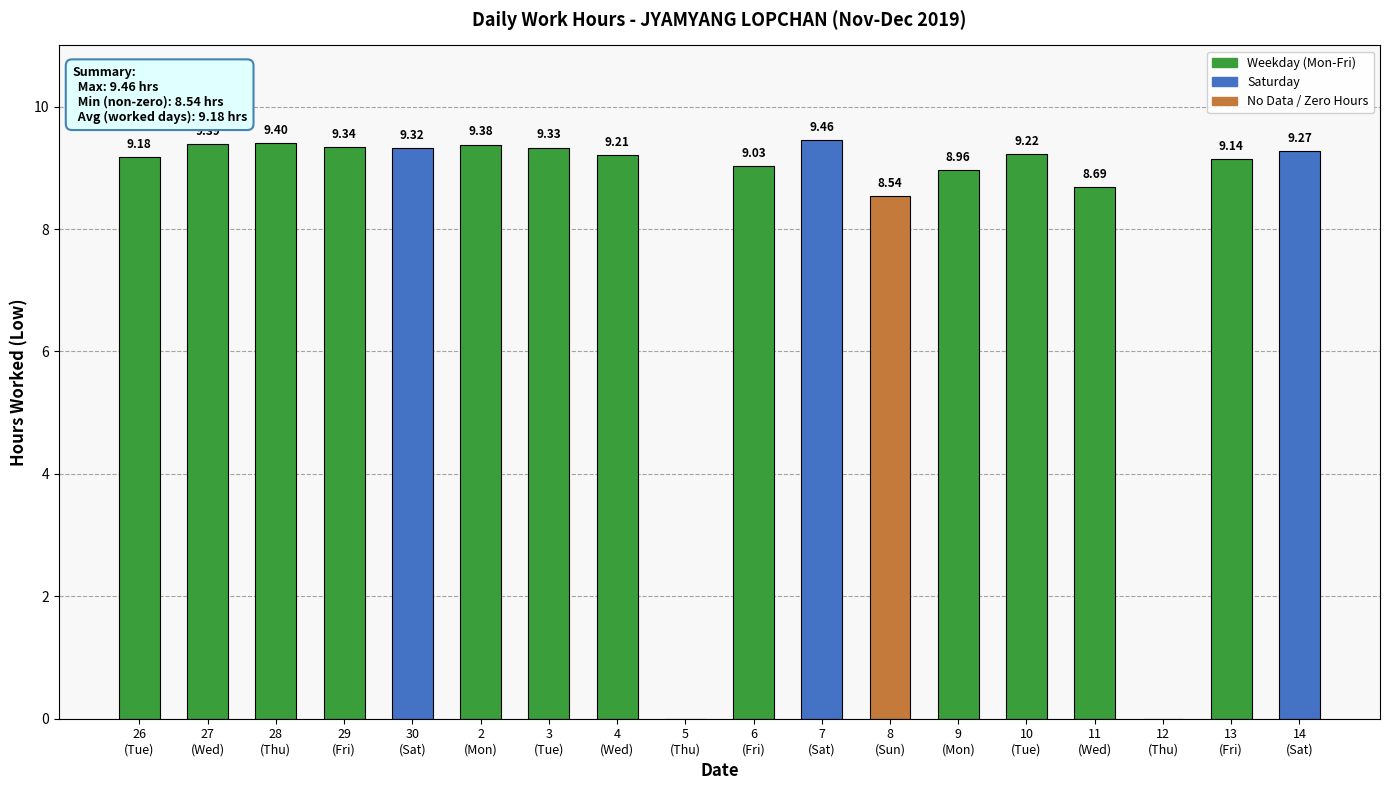

What is the change in value from 28
(Thu) to 5
(Thu)?

-9.4